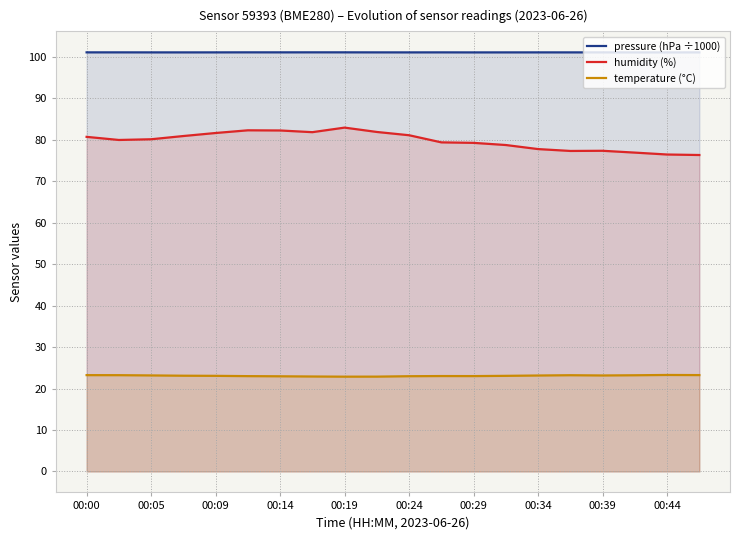

What is the greatest value displayed?

101.1